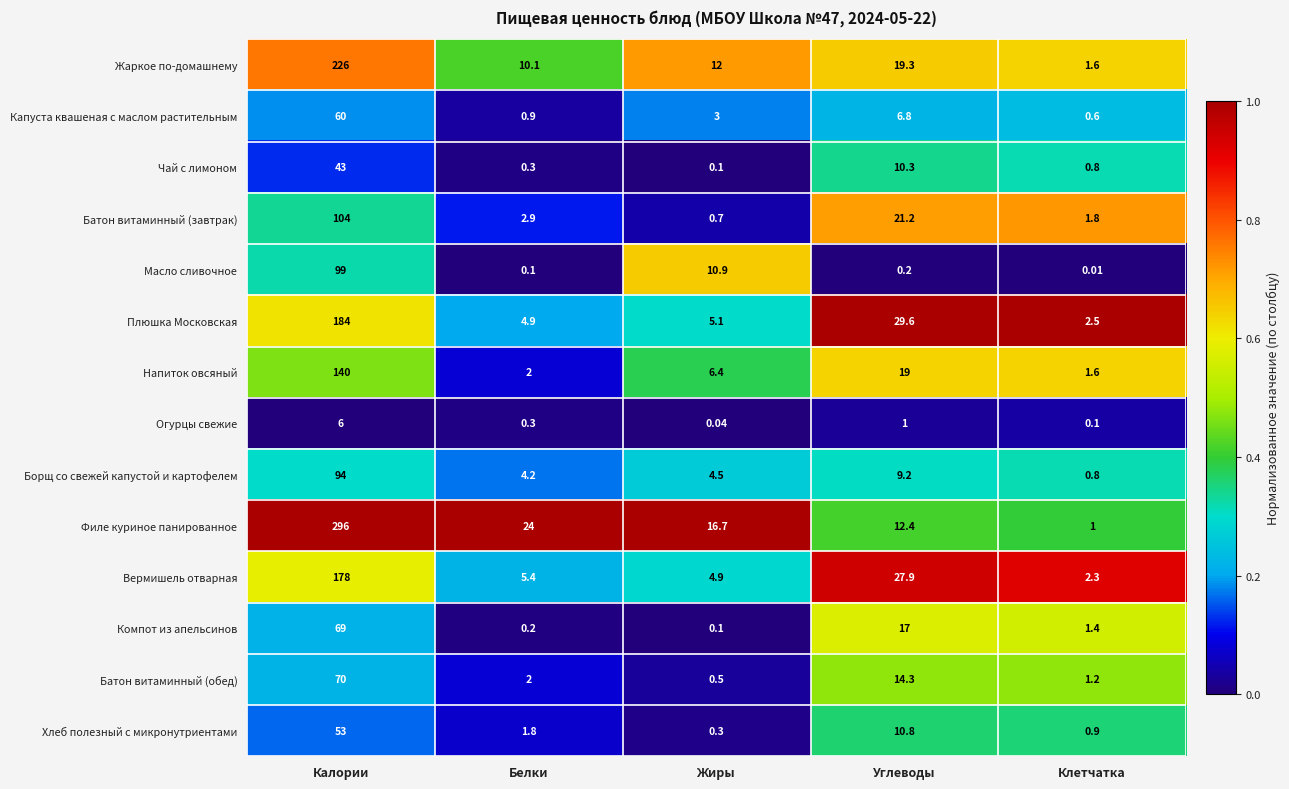

Which series has the widest spread of values?

Филе куриное панированное